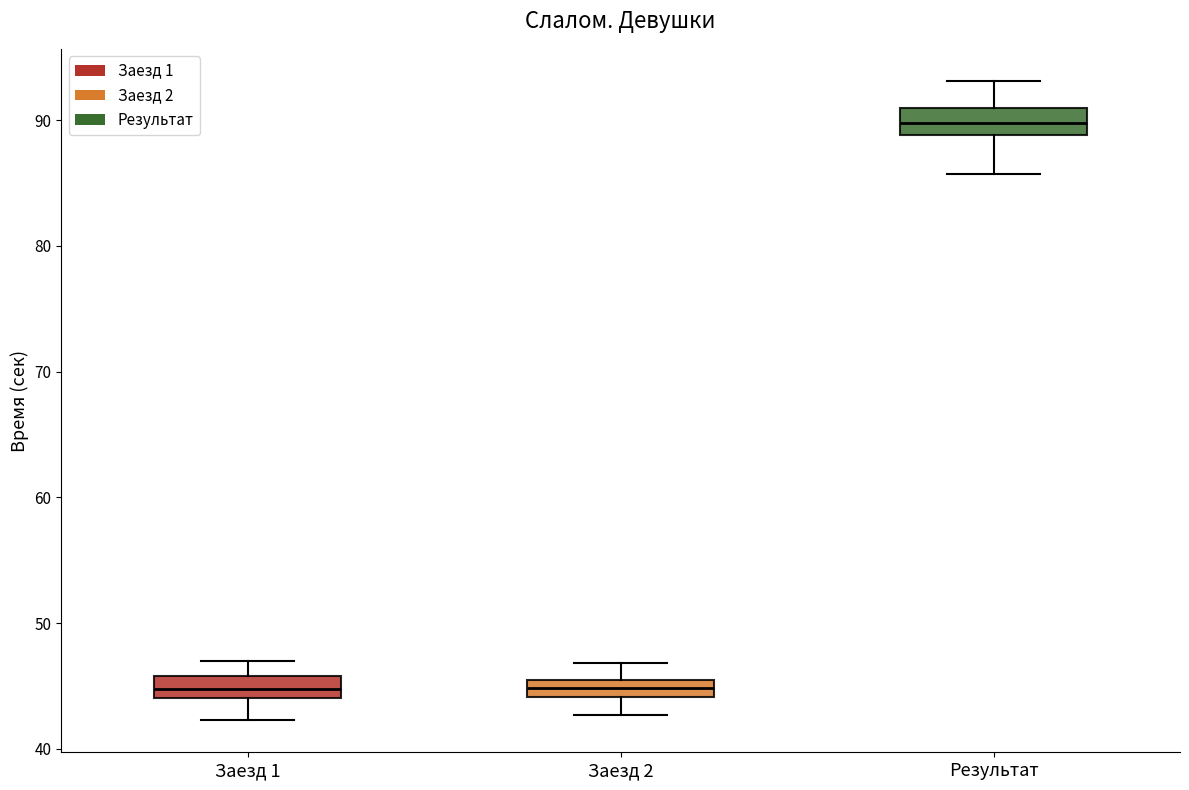

Where is the upper edge of the box for Заезд 2 on the y-axis? The values are not printed on the chart, so give them approximately, as read against the axis.

45